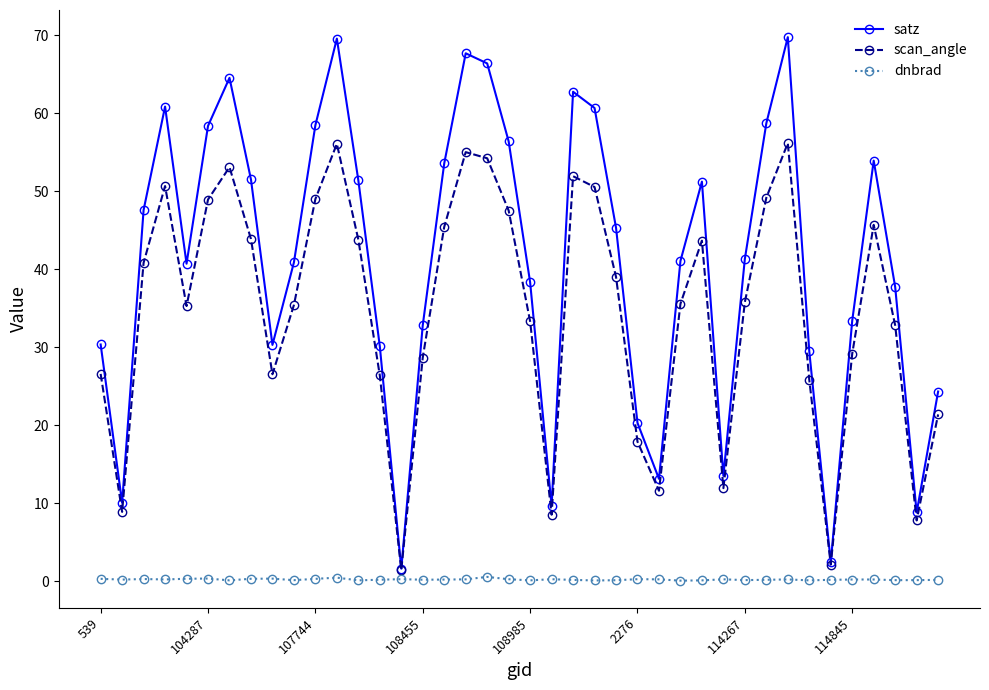

How many data points does each series have?

40